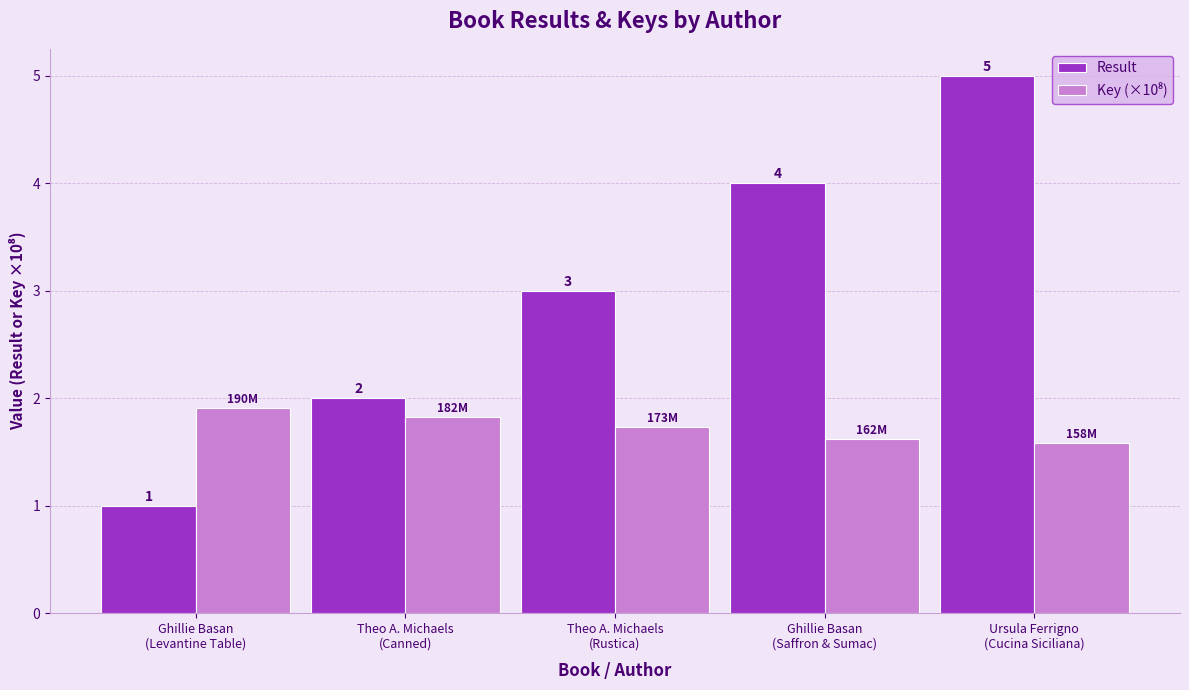

Which series has the largest total across all categories?

Result